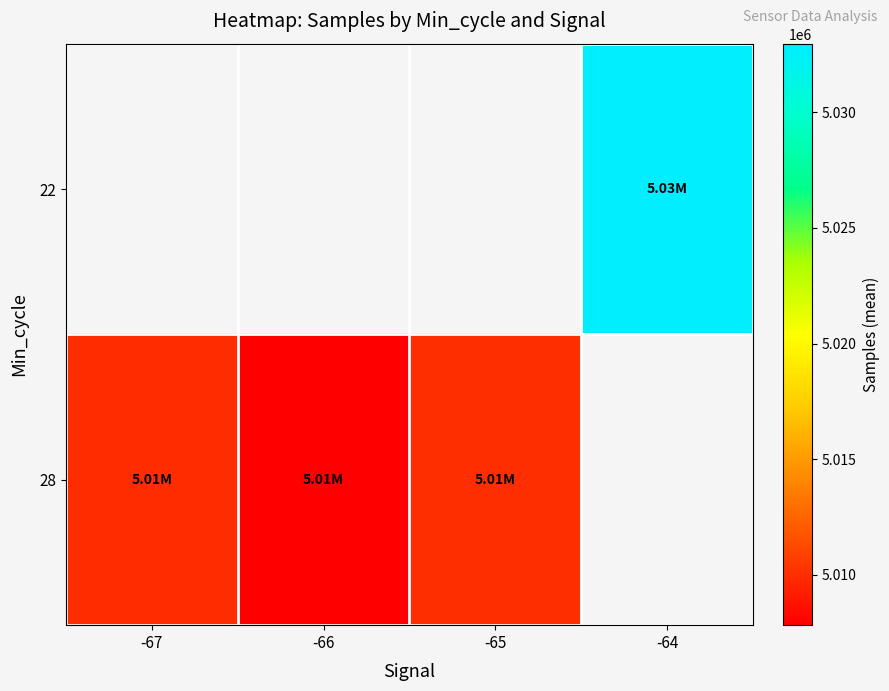

What is the minimum value shown in the chart?

5007829.1